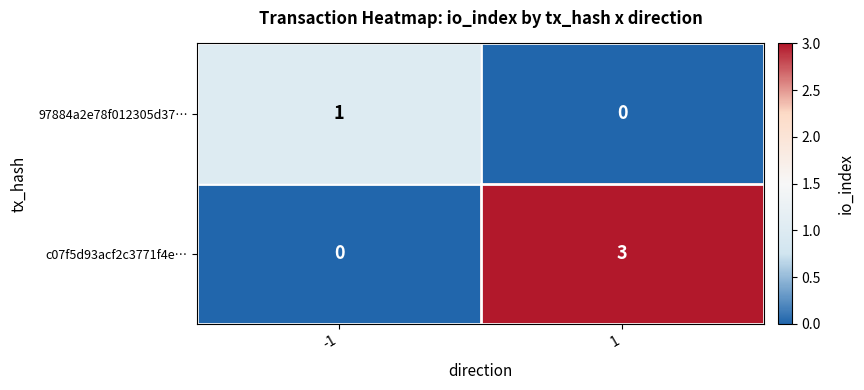

How many data points in c07f5d93acf2c3771f4e… are less than 3?

1